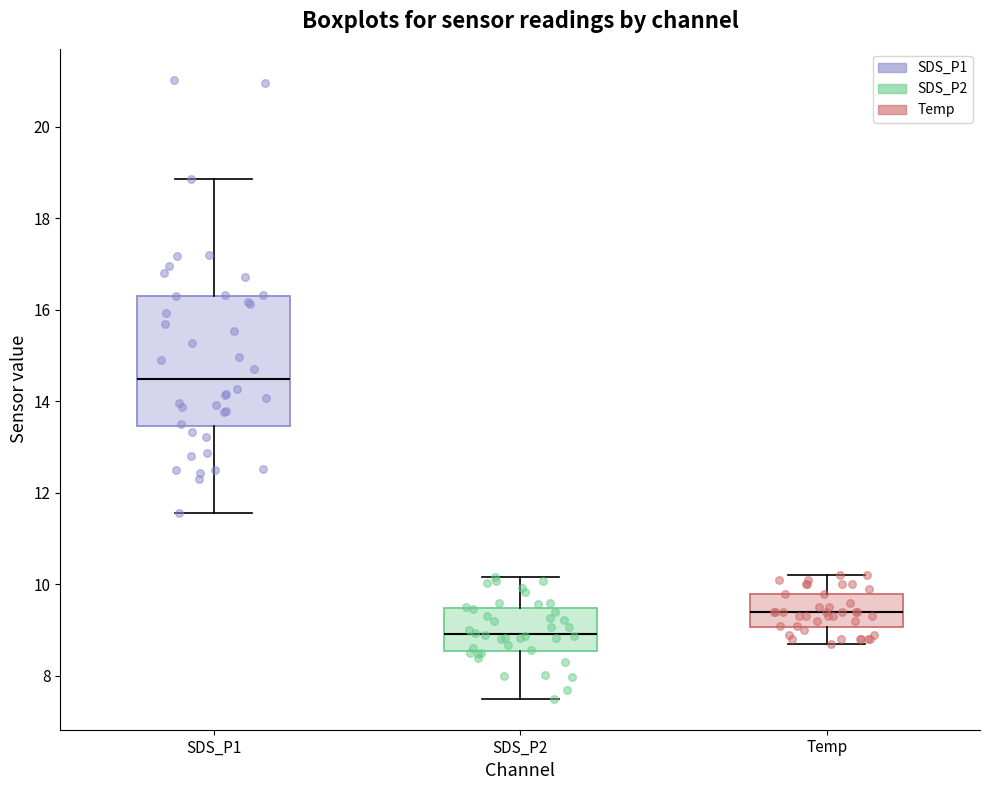

Reading left to right, transcribe this box plot: for each box, give where its median line is, the range the box spans, and where its two whiskers end, as read against the y-axis. The values are not printed on the chart, so give them approximately, as read against the axis.

SDS_P1: median 14.4, box 13.4 to 16.4, whiskers 11.6 to 18.8
SDS_P2: median 9.0, box 8.6 to 9.4, whiskers 7.6 to 10.2
Temp: median 9.4, box 9.0 to 9.8, whiskers 8.8 to 10.2